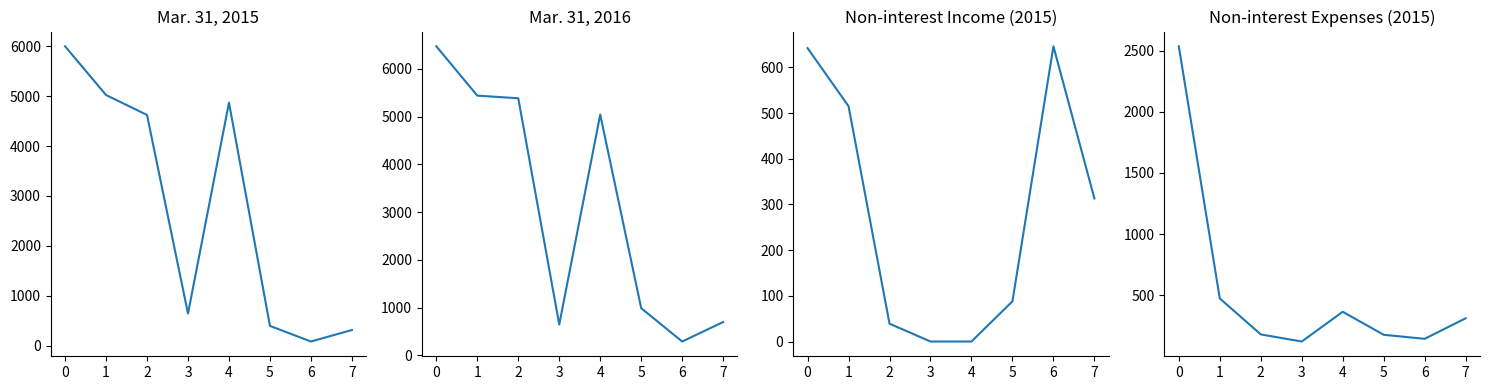

How many interior local valleys does the Mar. 31, 2015 series have?

2